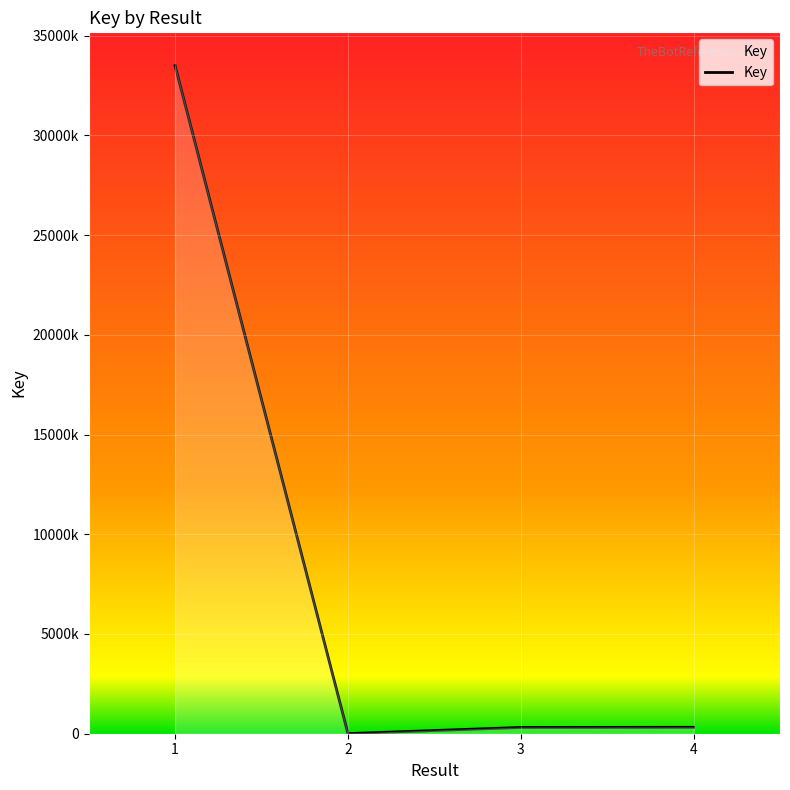

Does the chart display data point markers on the line(s)?

No